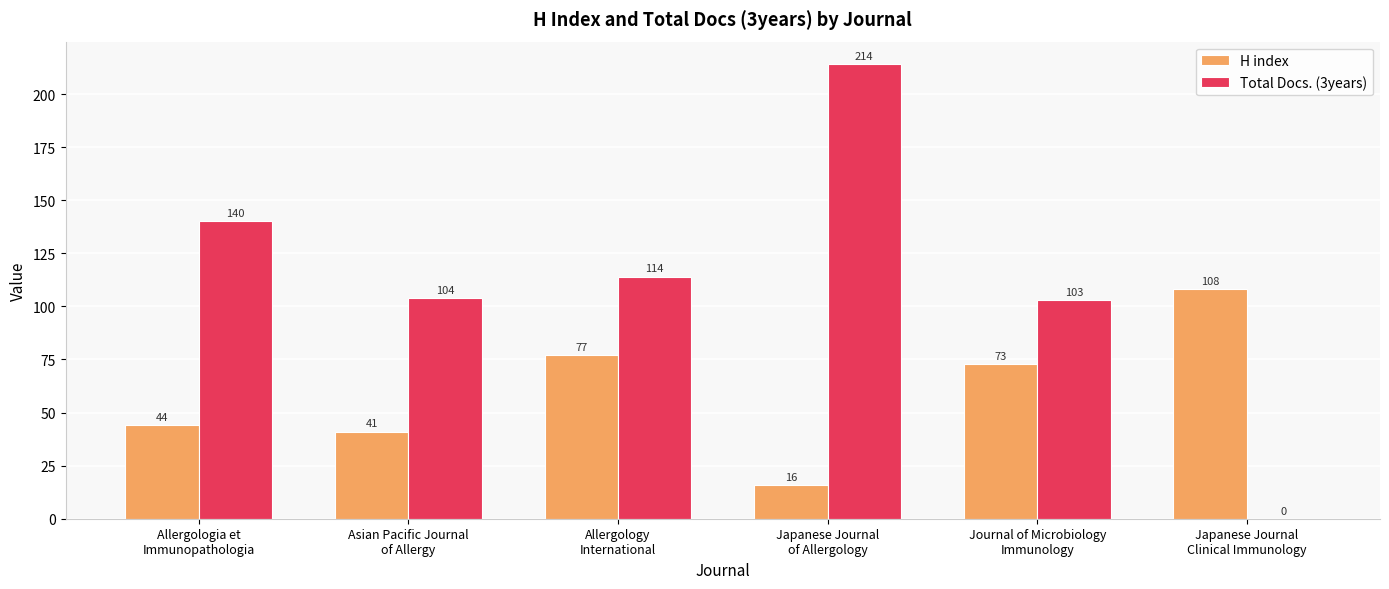

Where is H index nearest to the value 62?

Journal of Microbiology
Immunology